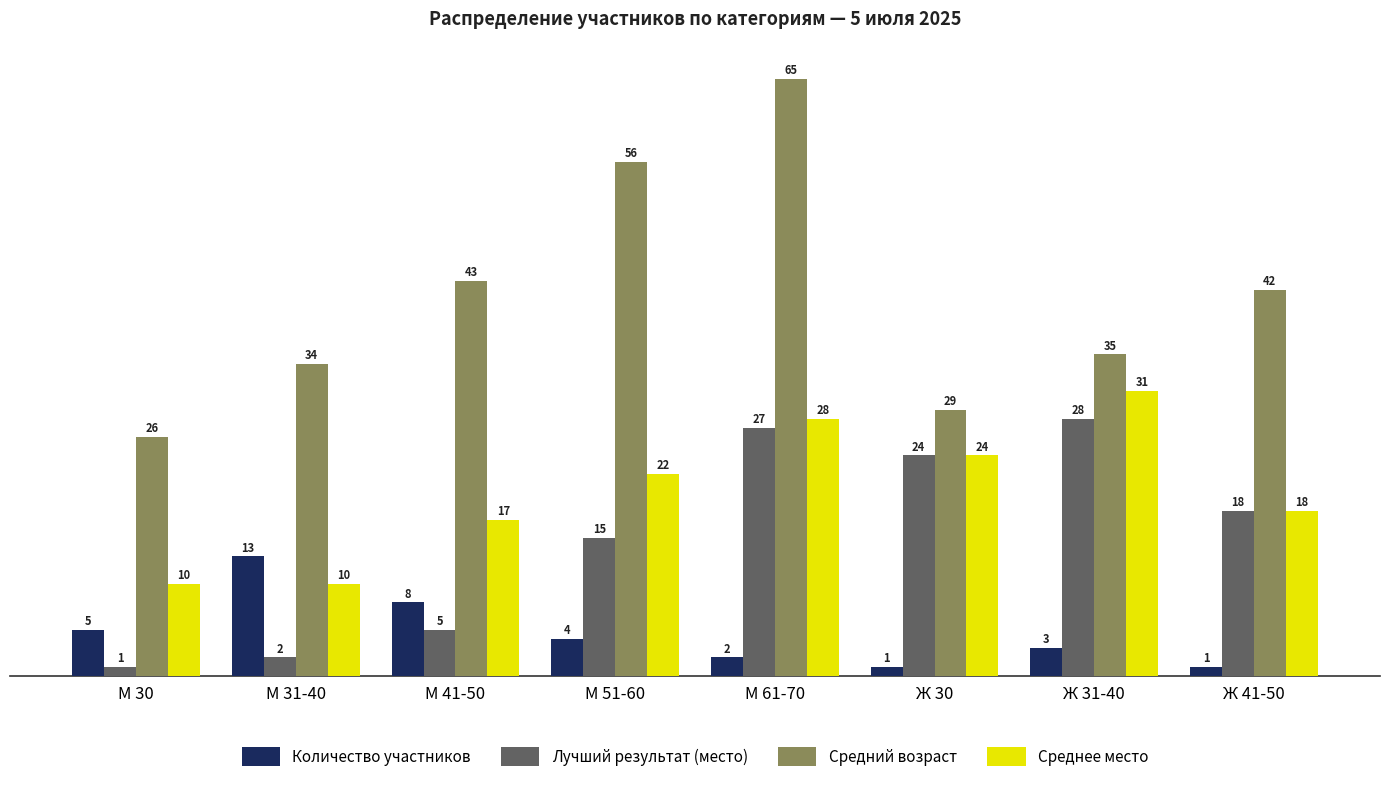

Reading right to left, extract all data points from this chart.

Количество участников: 1	3	1	2	4	8	13	5
Лучший результат (место): 18	28	24	27	15	5	2	1
Средний возраст: 42	35	29	65	56	43	34	26
Среднее место: 18	31	24	28	22	17	10	10